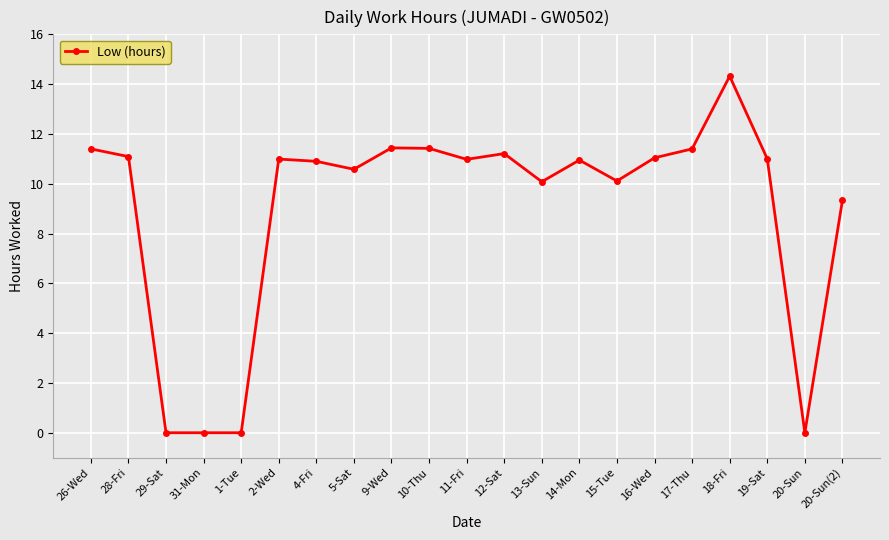

Which has a higher value, 17-Thu or 13-Sun?

17-Thu